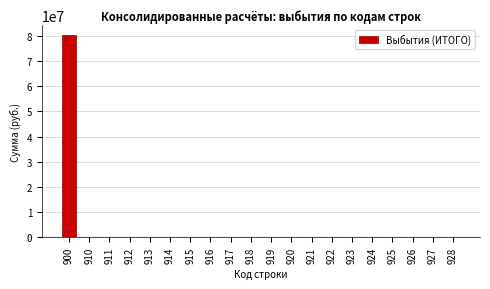

Reading left to right, what are all the values shown in this chart?

900=80140800	910=0	911=0	912=0	913=0	914=0	915=0	916=0	917=0	918=0	919=0	920=0	921=0	922=0	923=0	924=0	925=0	926=0	927=0	928=0